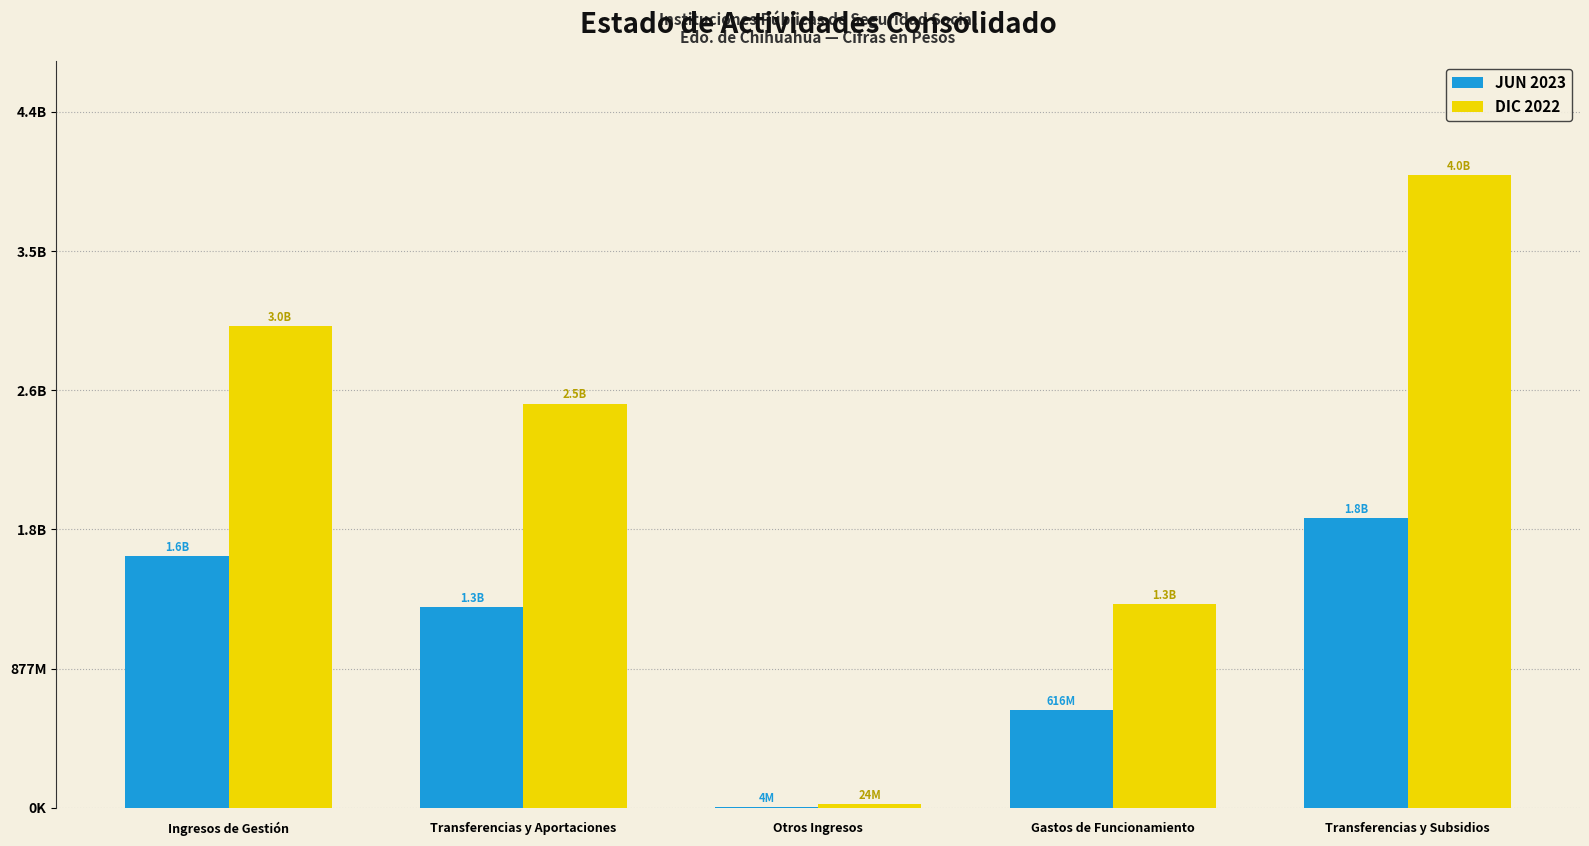

The DIC 2022 series shows 5076677865 at Ingresos de Gestión. True or false?

False